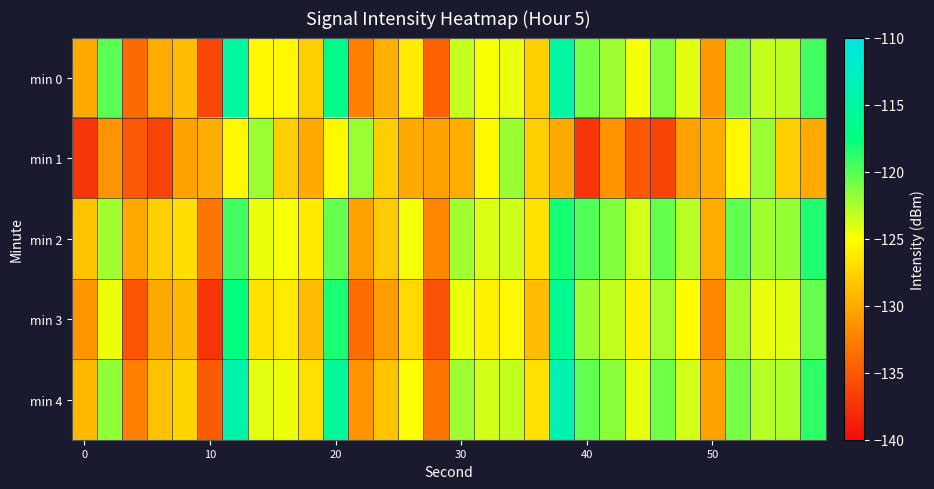

Count the number of categories in the chart.

30